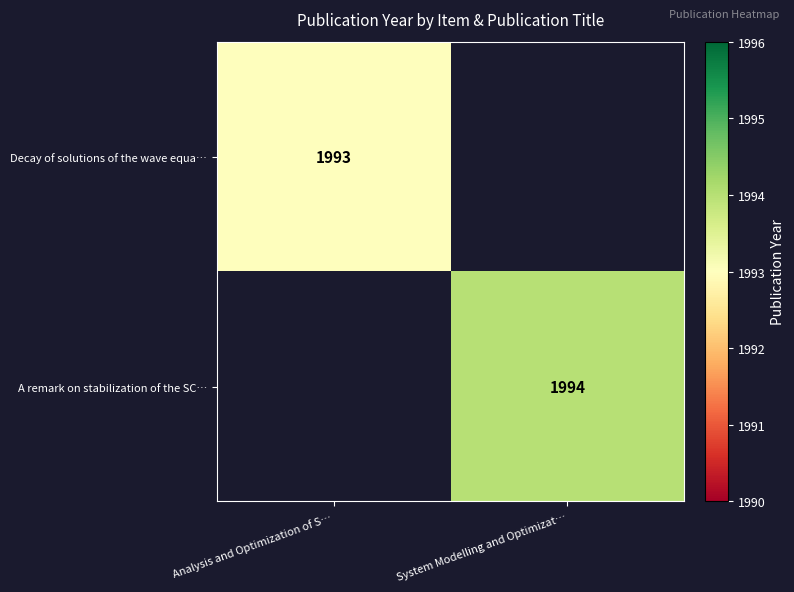

True or false: A remark on stabilization of the SC… has a value of 1994 at System Modelling and Optimizat….

True